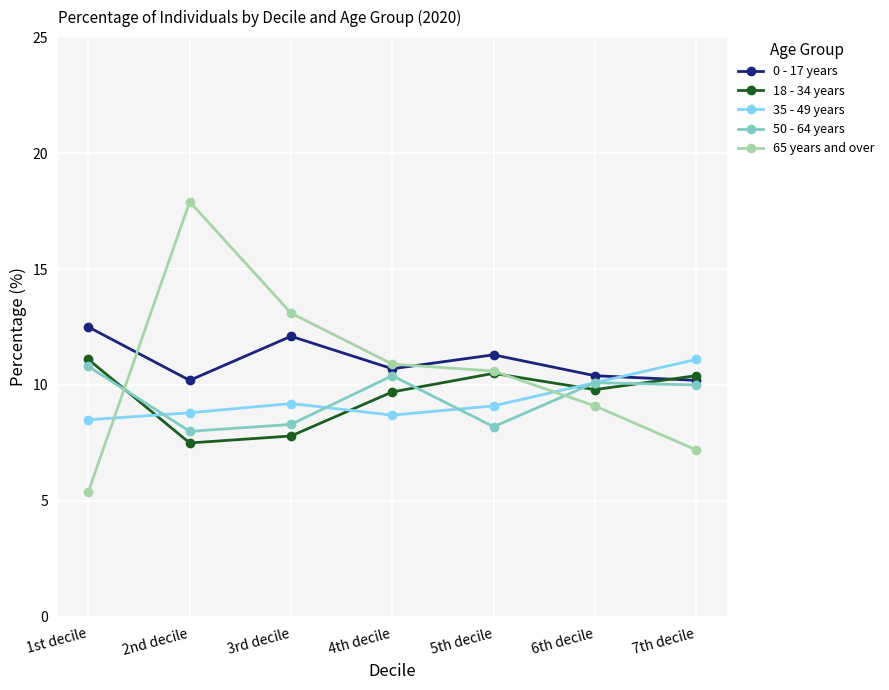

How many data points does each series have?

7